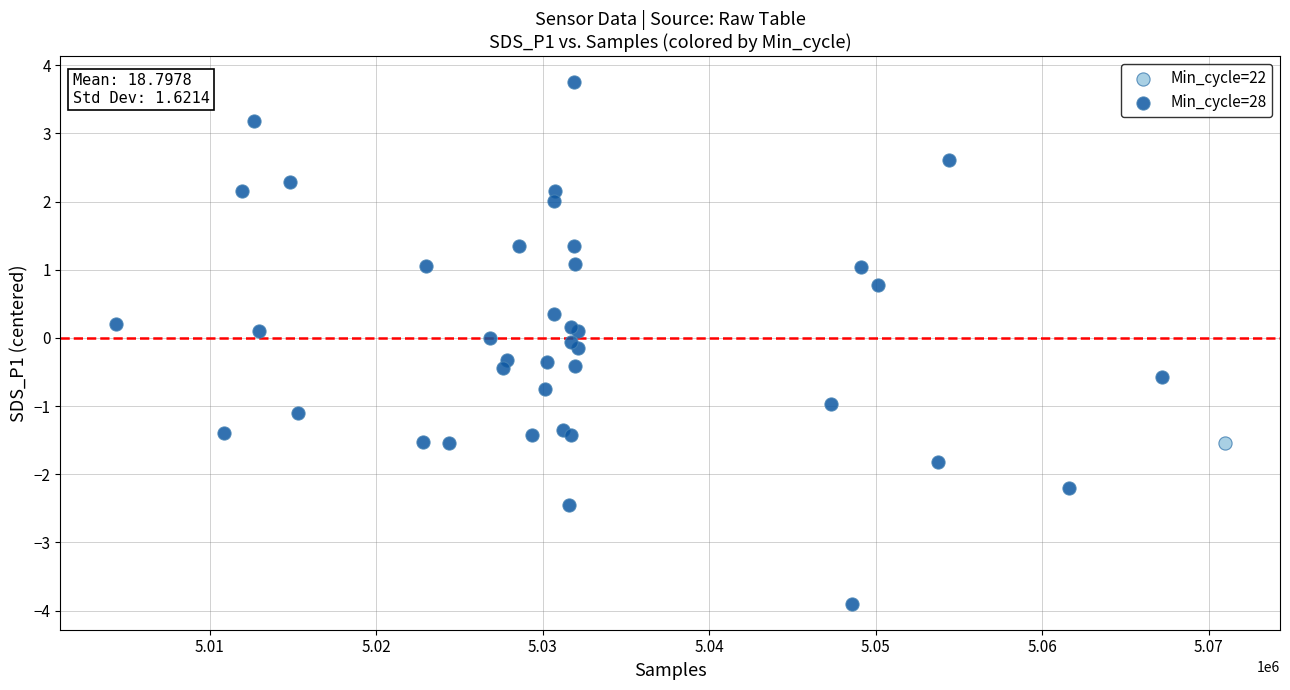

What are all the series names shown in the legend?

Min_cycle=22, Min_cycle=28